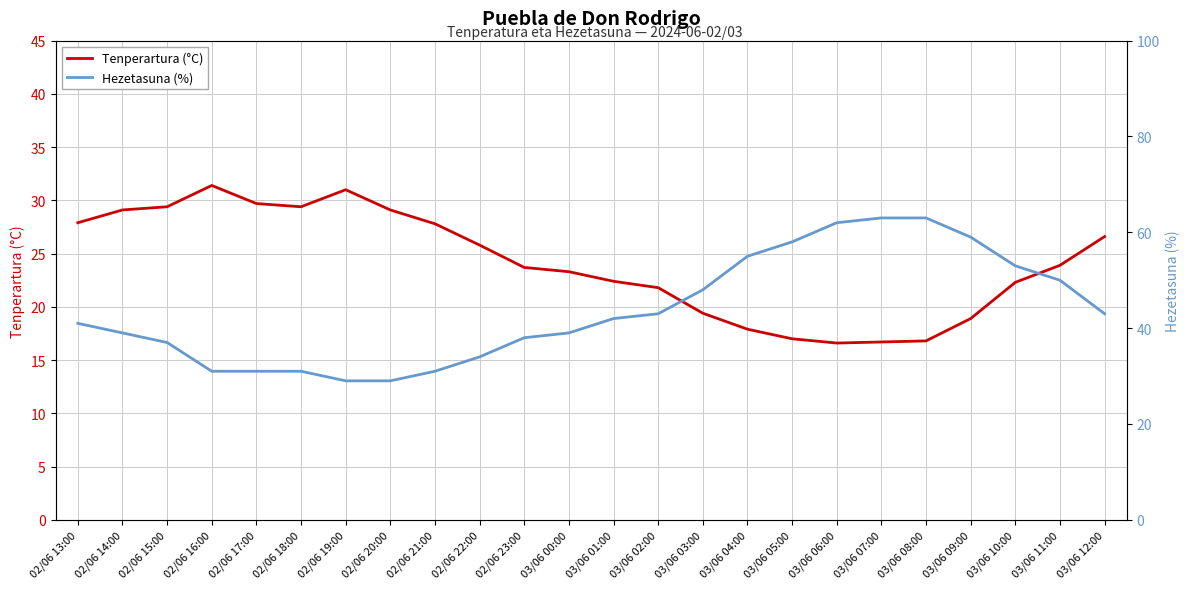

What is the value of the Hezetasuna (%) point at the 12th from the left?

39.0